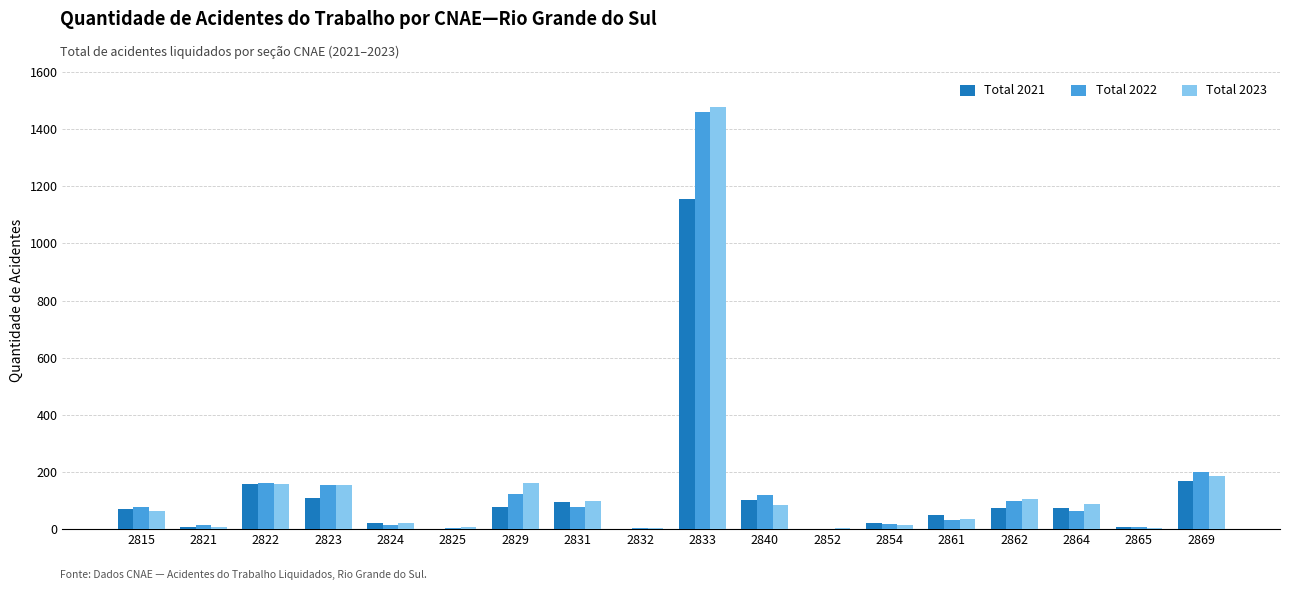

The Total 2023 series shows 9 at 2821. True or false?

True